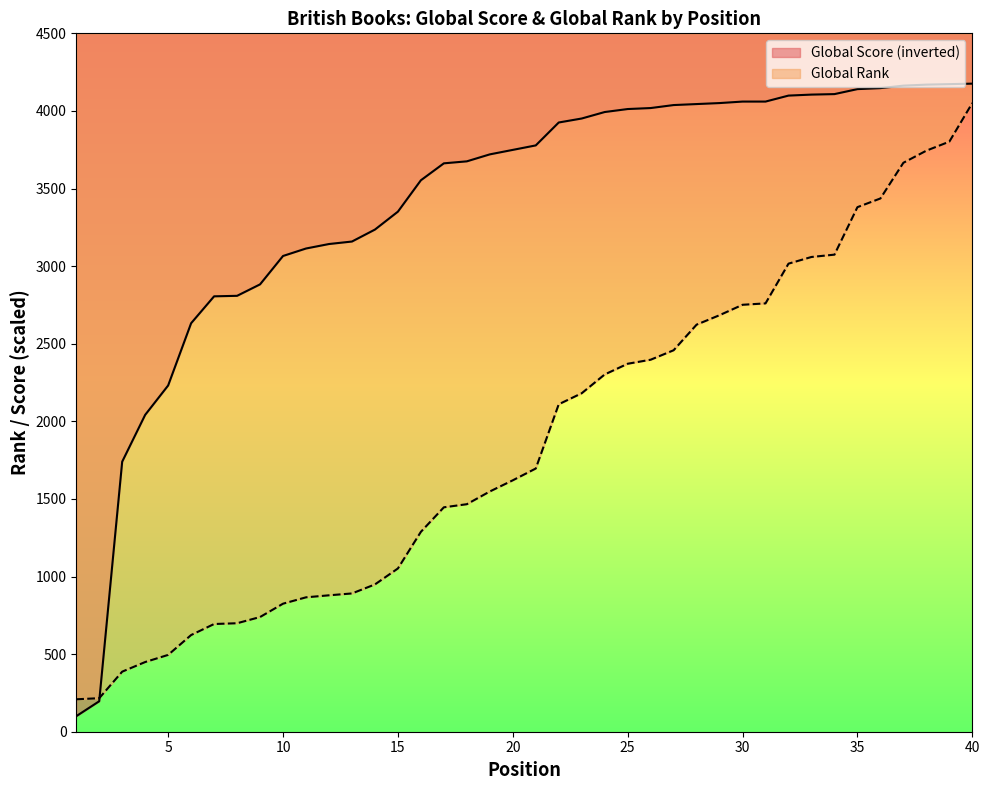

How many data points does each series have?

40